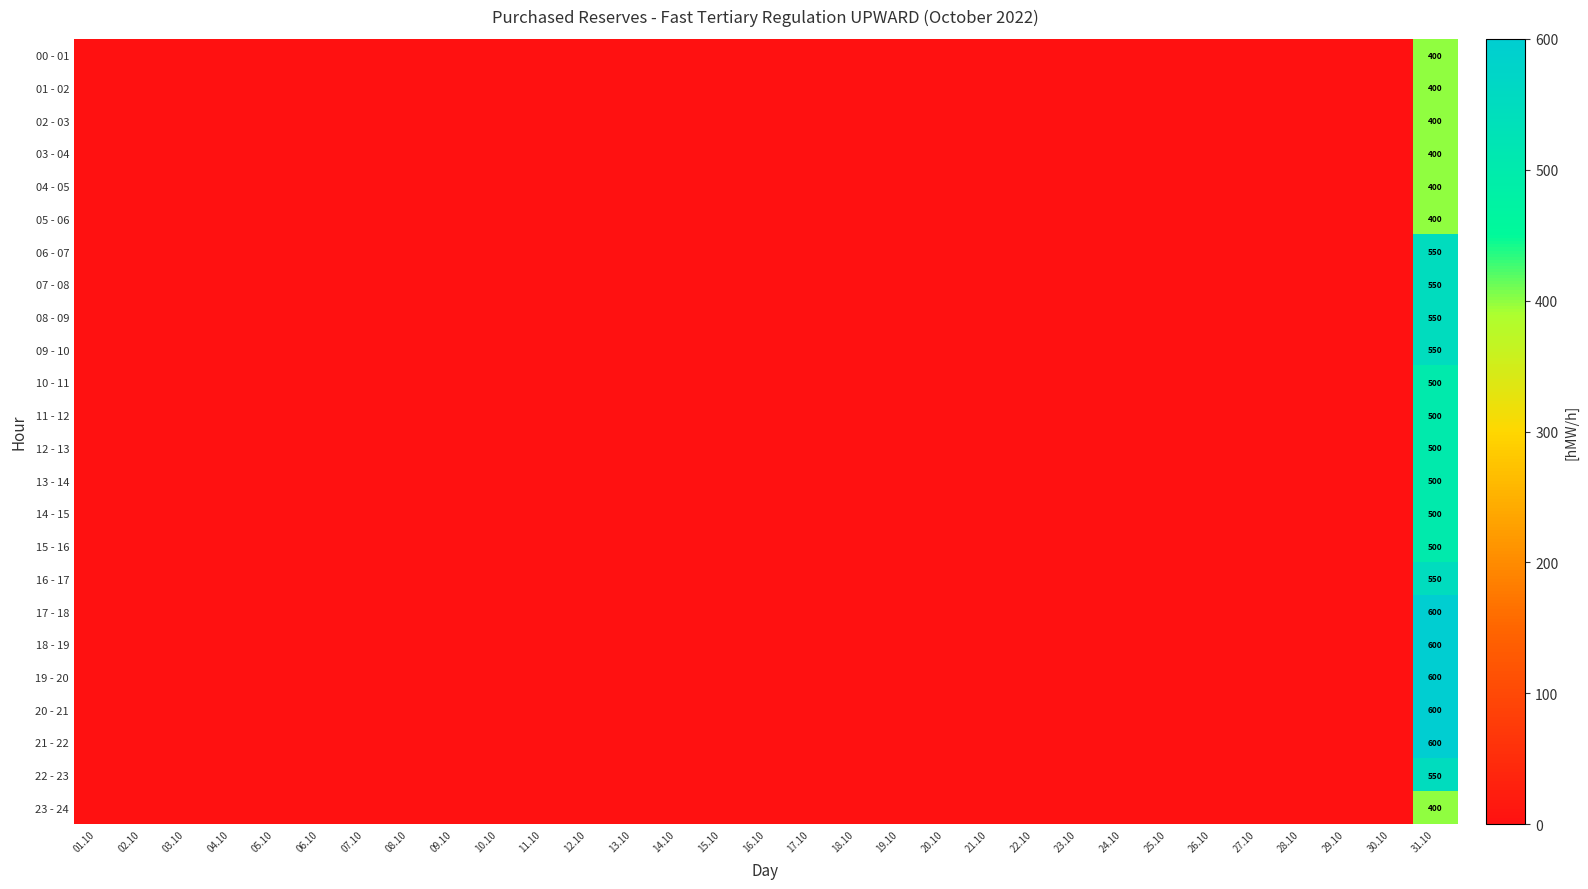

How many series are shown in this chart?

24